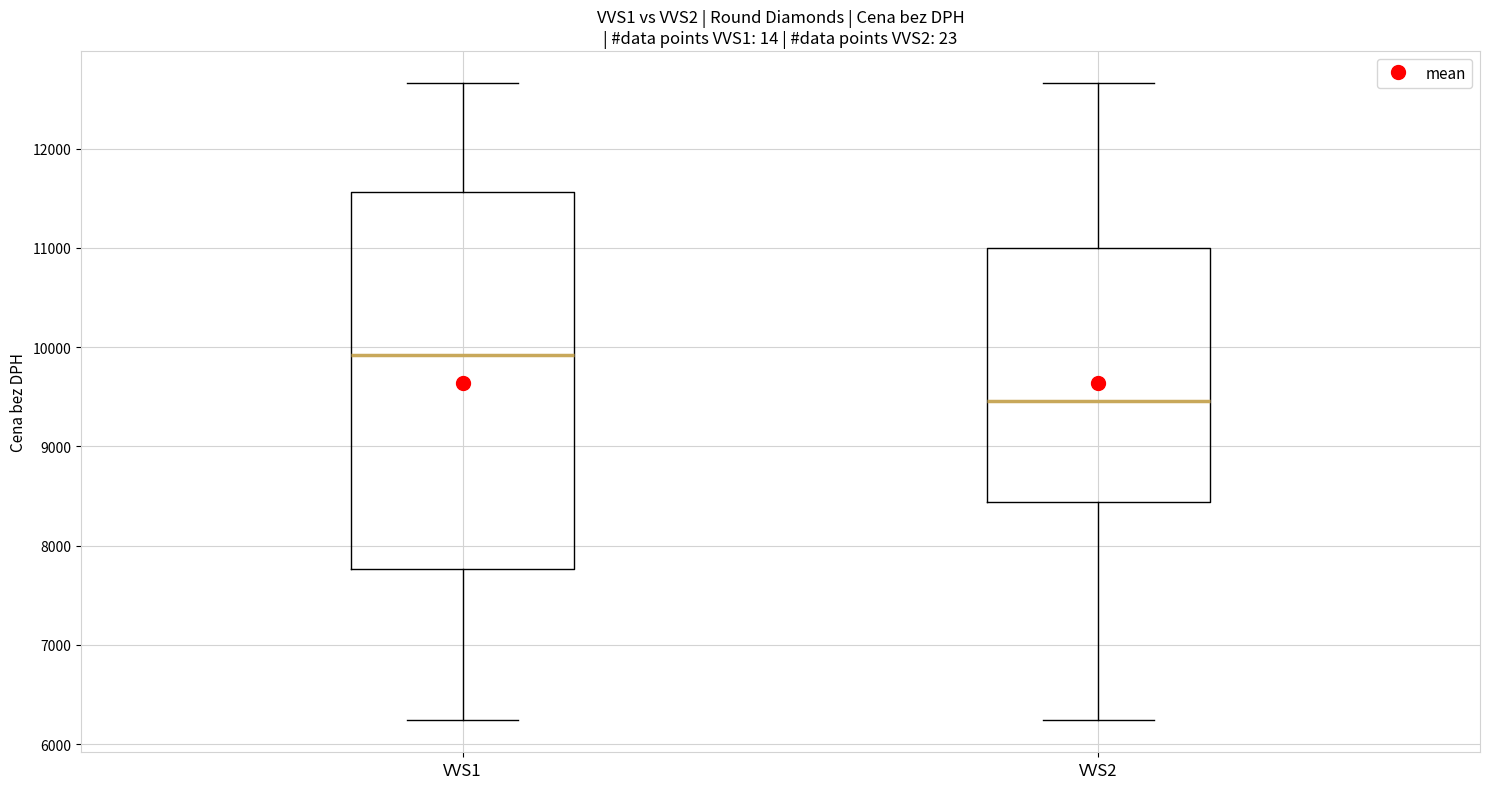

Which box's median line is the highest?

VVS1